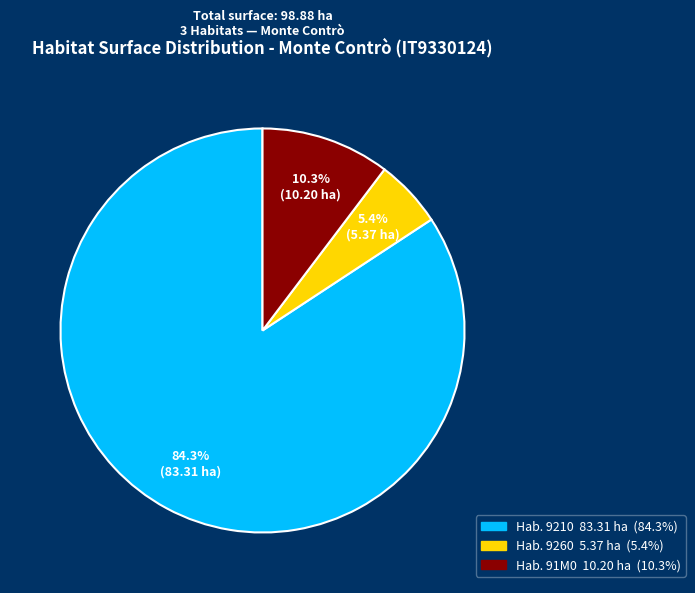

Does any single category account for the majority?

Yes